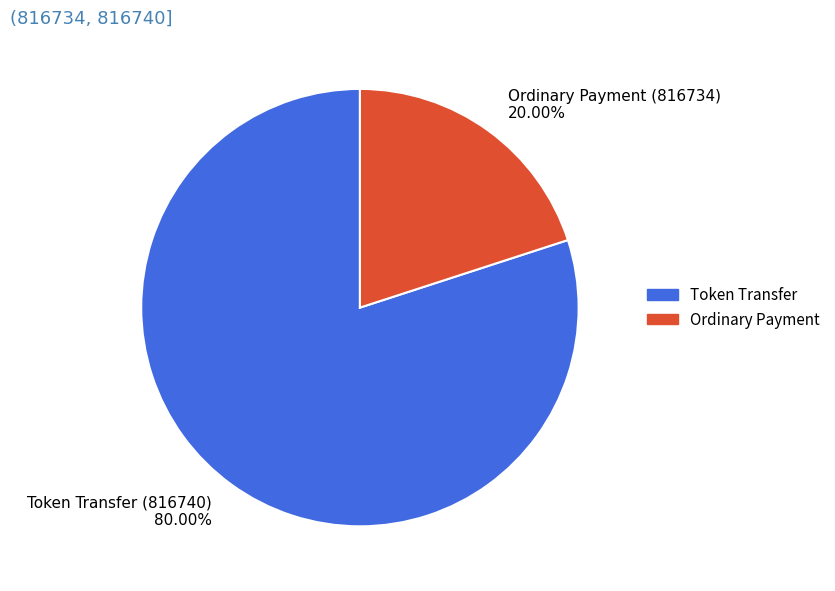

Is it true that Ordinary Payment (816734) is 13% of the pie?

False